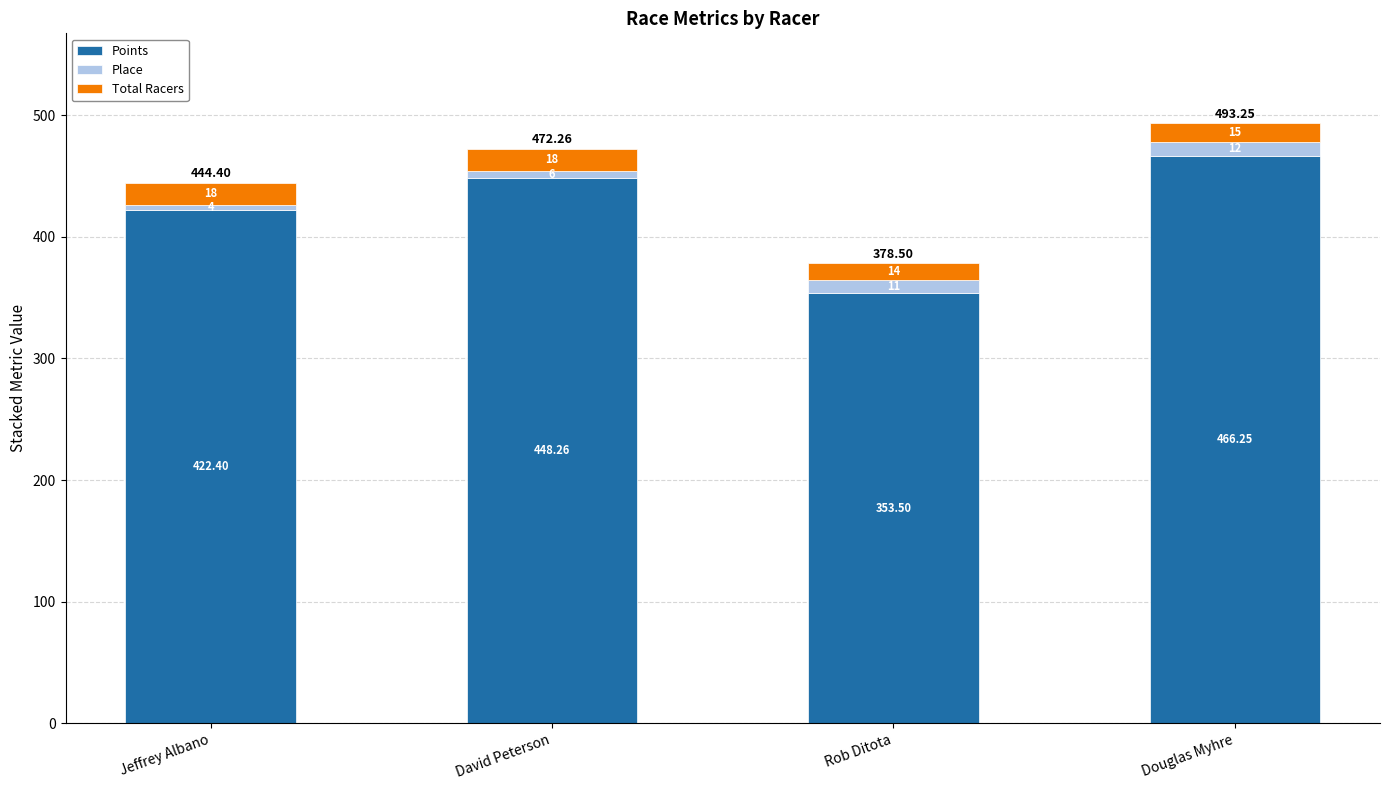

What is the approximate value of Points at Jeffrey Albano?

422.4